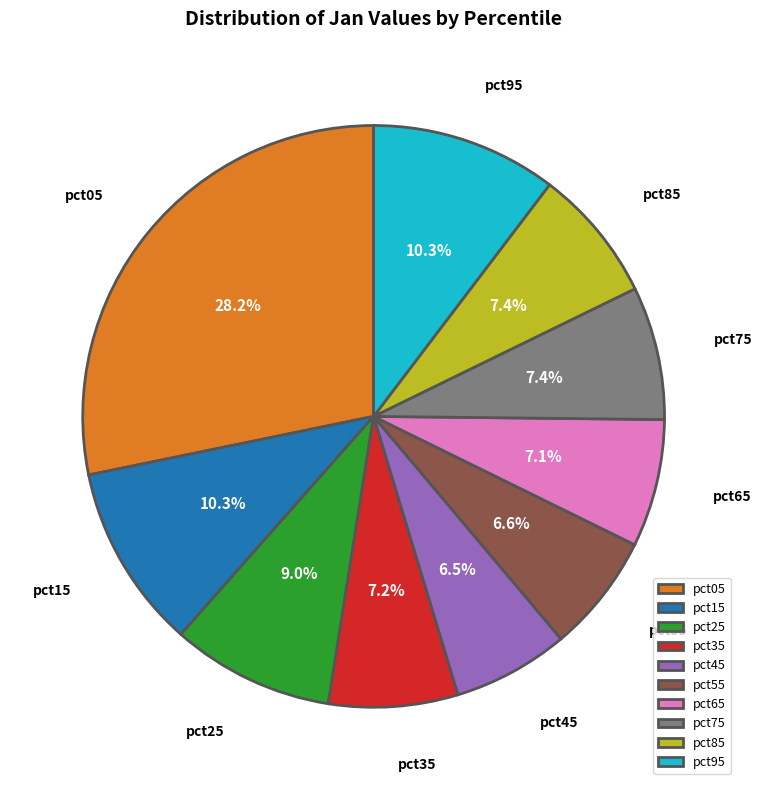

What percentage is the pct15 slice, to the nearest percent?

10%